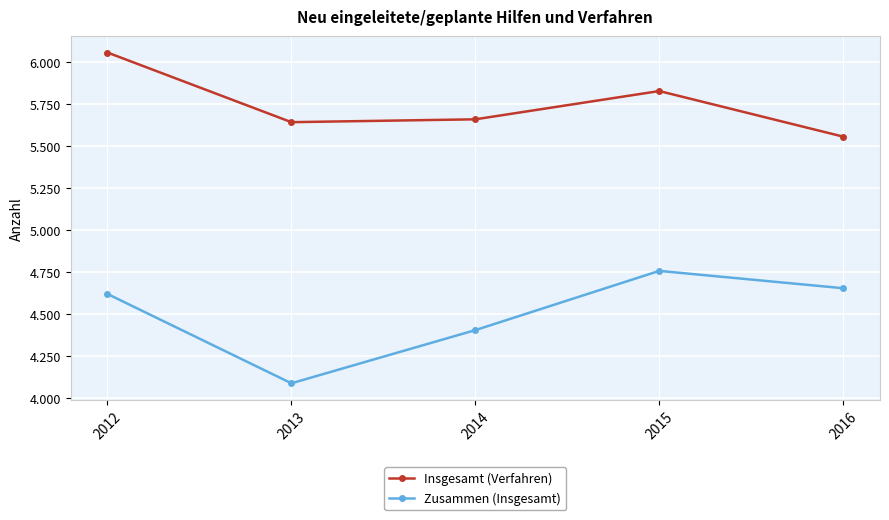

True or false: Zusammen (Insgesamt) has more than 1 points higher than both neighbors.

False